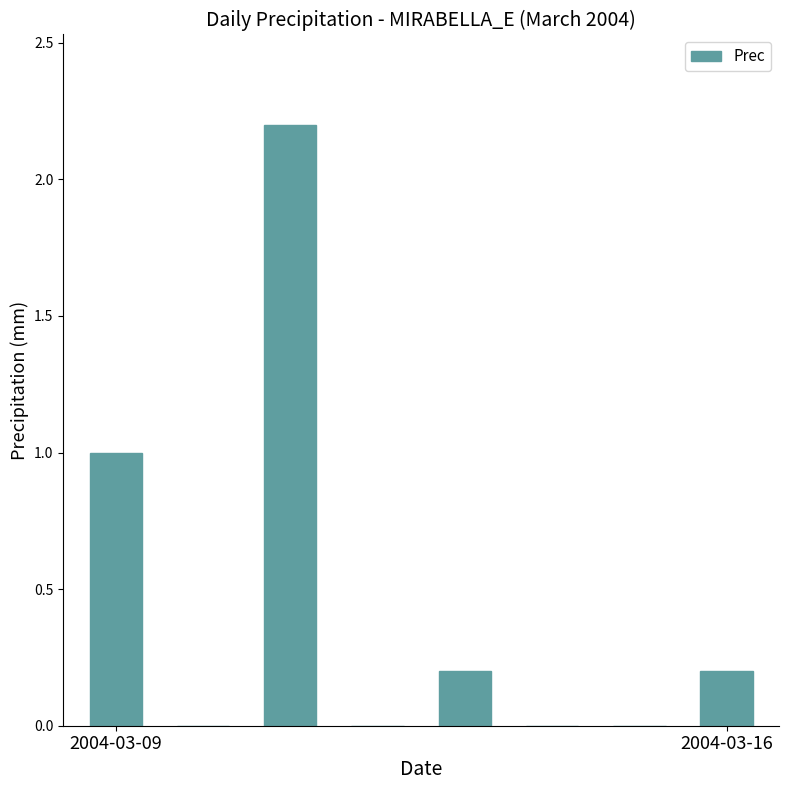

What is the maximum value shown in the chart?

2.2